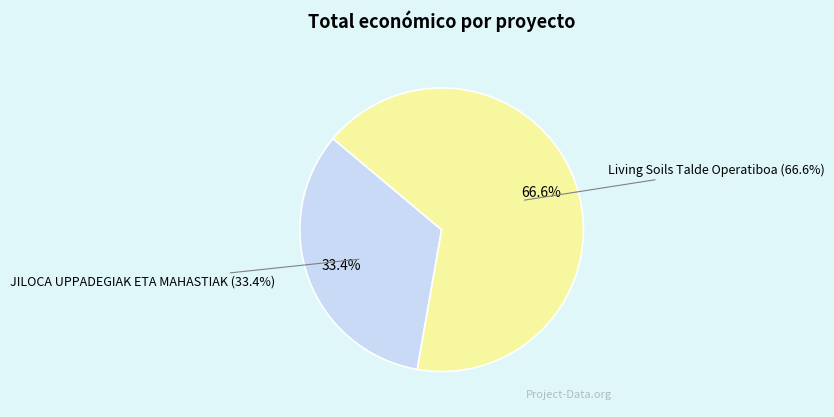

Is there any slice that represents more than half of the pie?

Yes